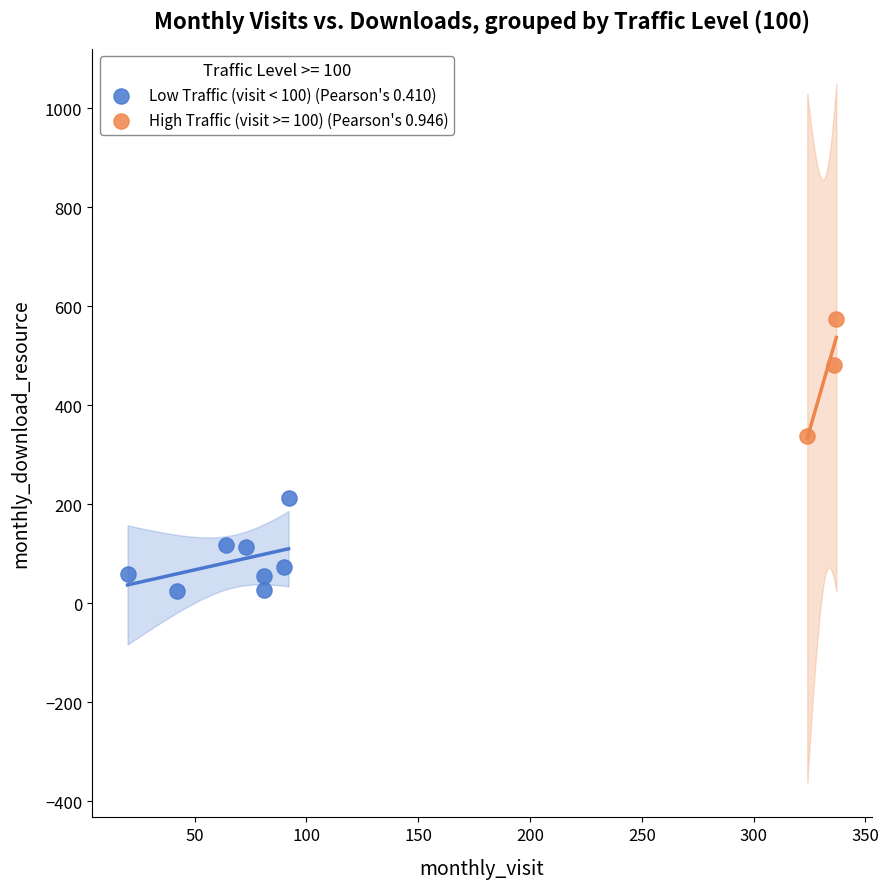

Which series reaches the minimum Y coordinate?

Low Traffic (visit < 100) (Pearson's 0.410)